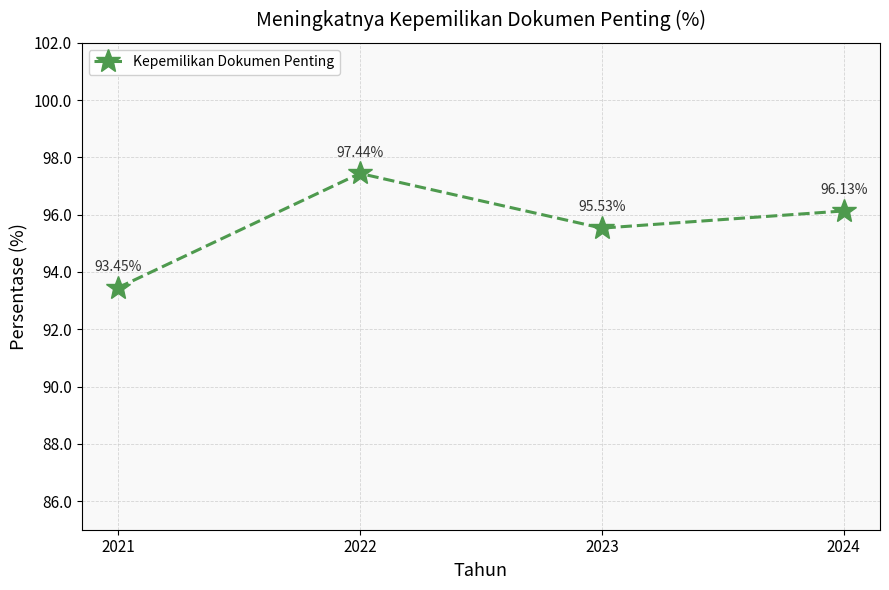

How many lines are shown in the chart?

1